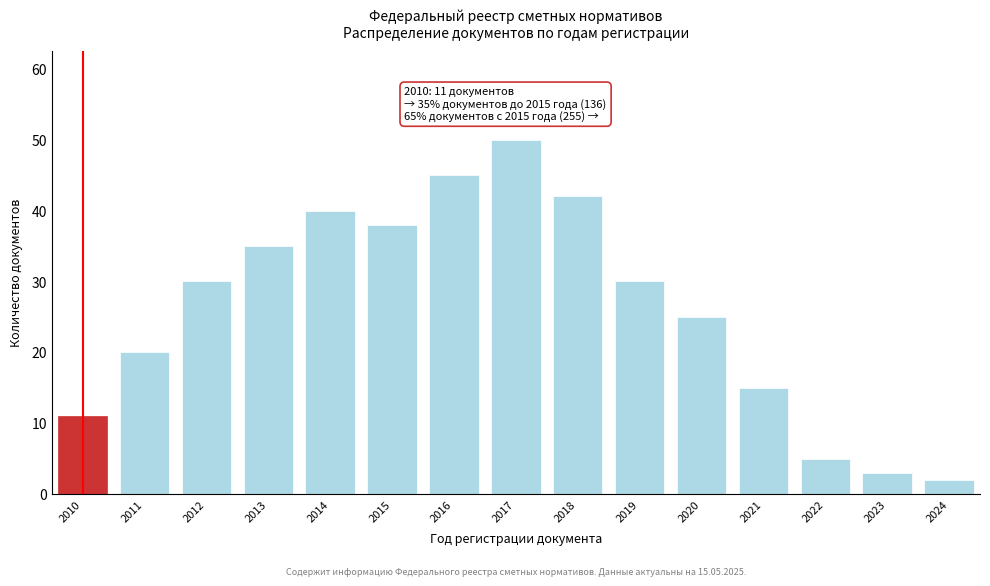

Reading left to right, extract all data points from this chart.

2010=11	2011=20	2012=30	2013=35	2014=40	2015=38	2016=45	2017=50	2018=42	2019=30	2020=25	2021=15	2022=5	2023=3	2024=2